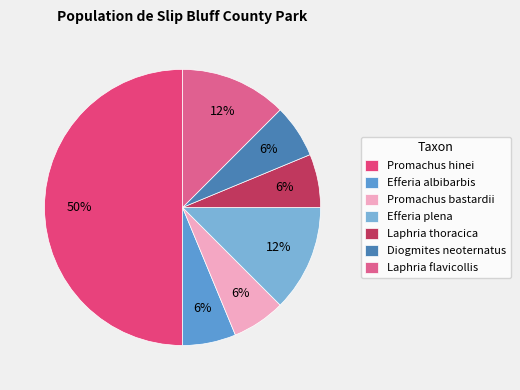

How many slices are in this pie chart?

7